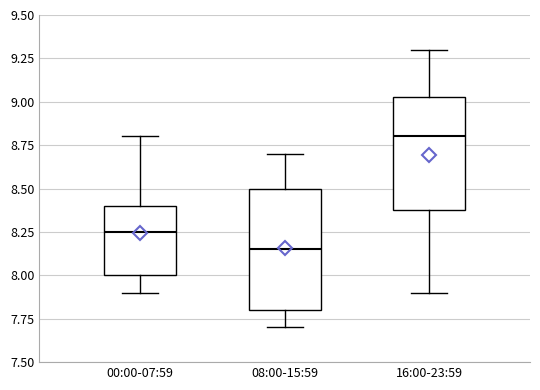

Which box's median line is the highest?

16:00-23:59